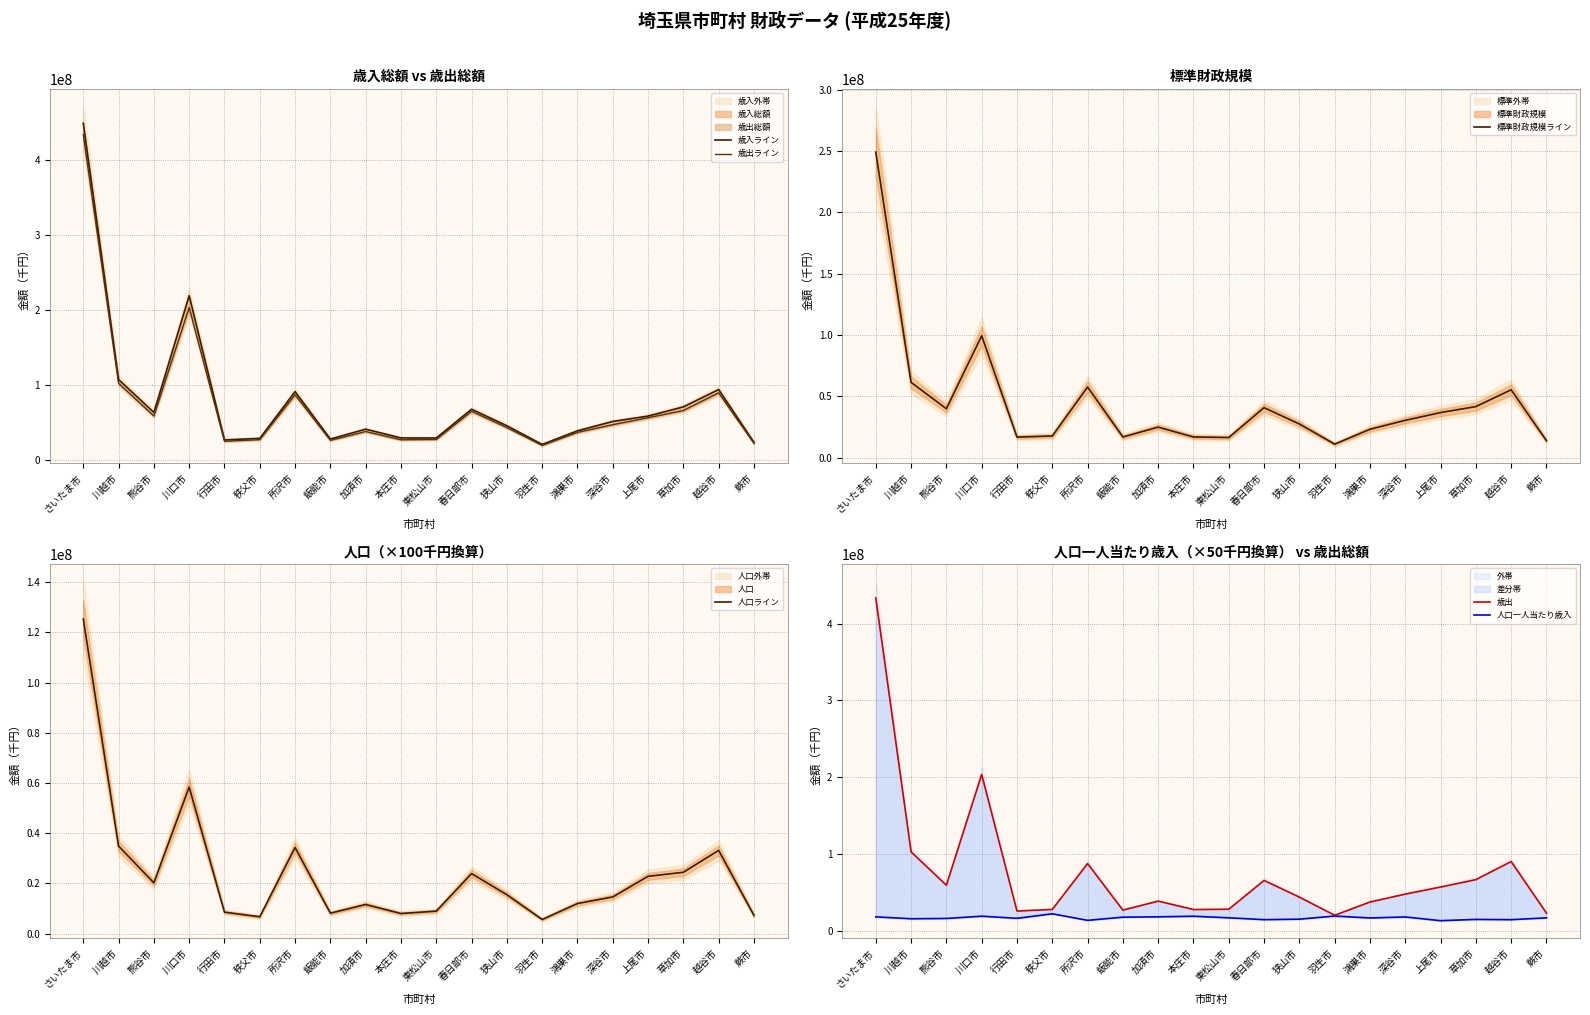

What is the sum of all 歳入ライン values?

1592482270